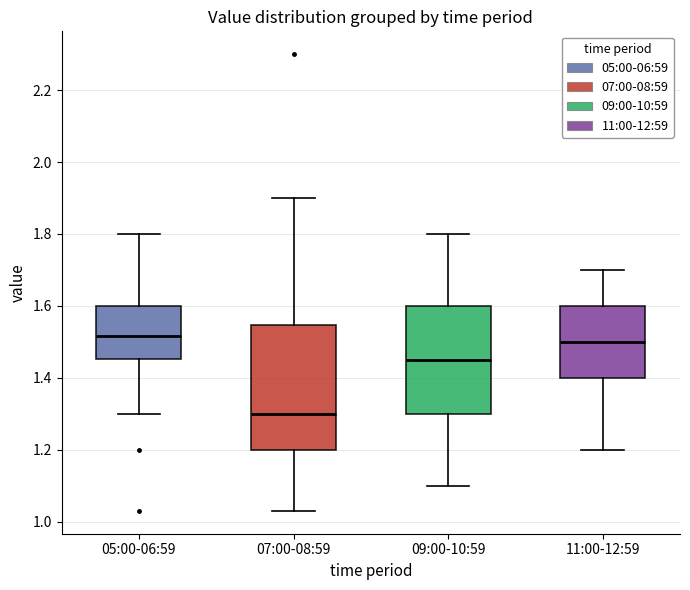

Which box is the tallest, from its lower edge to its upper edge?

07:00-08:59